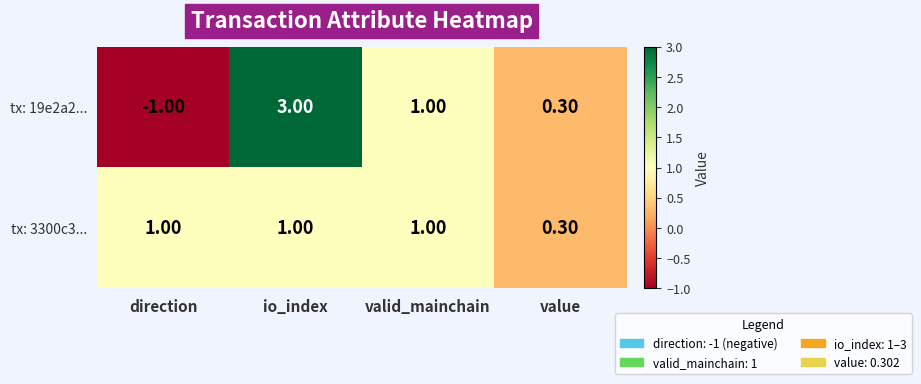

What is the spread (max minus min) of values at direction?

2.0